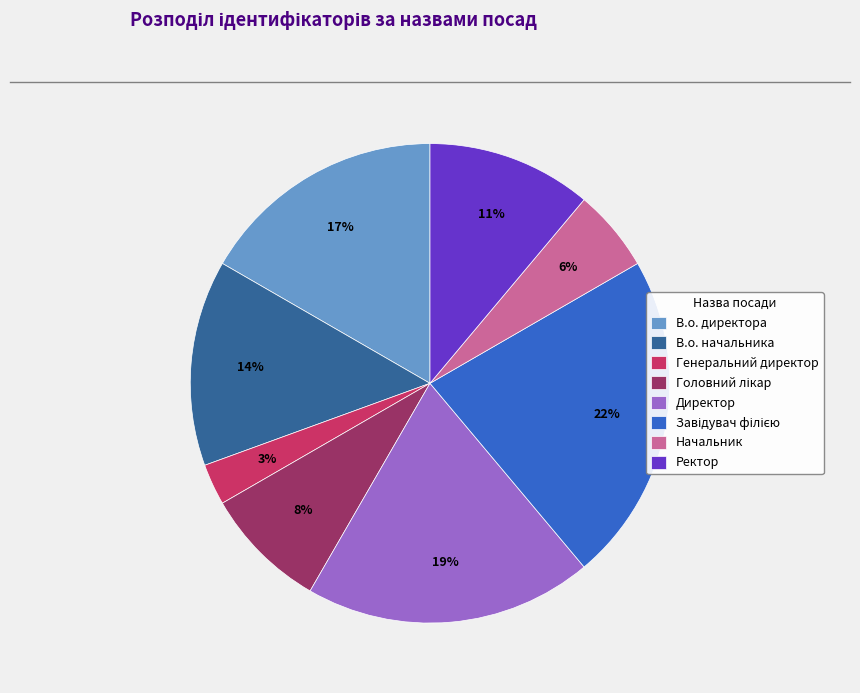

Count the number of slices in the pie.

8